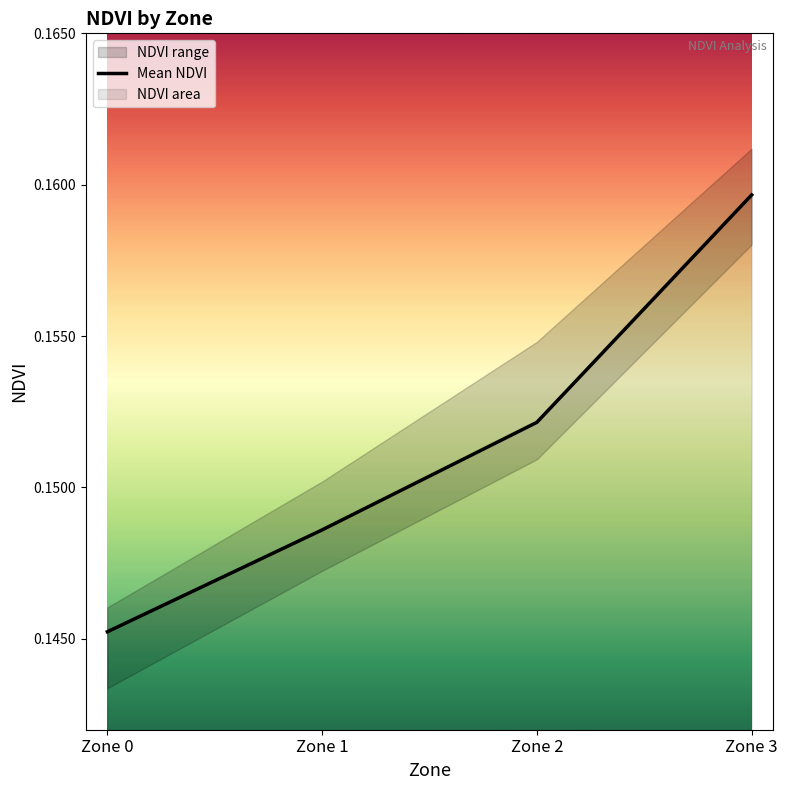

Reading left to right, transcribe all the data shown in this chart.

0.1	0.1	0.2	0.2